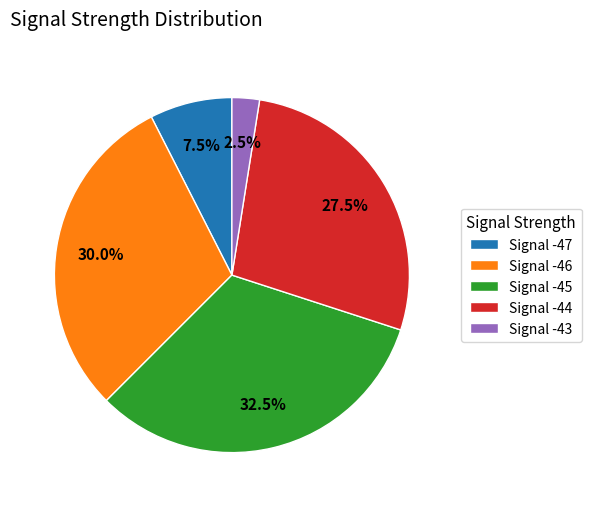

How many segments does this pie chart have?

5